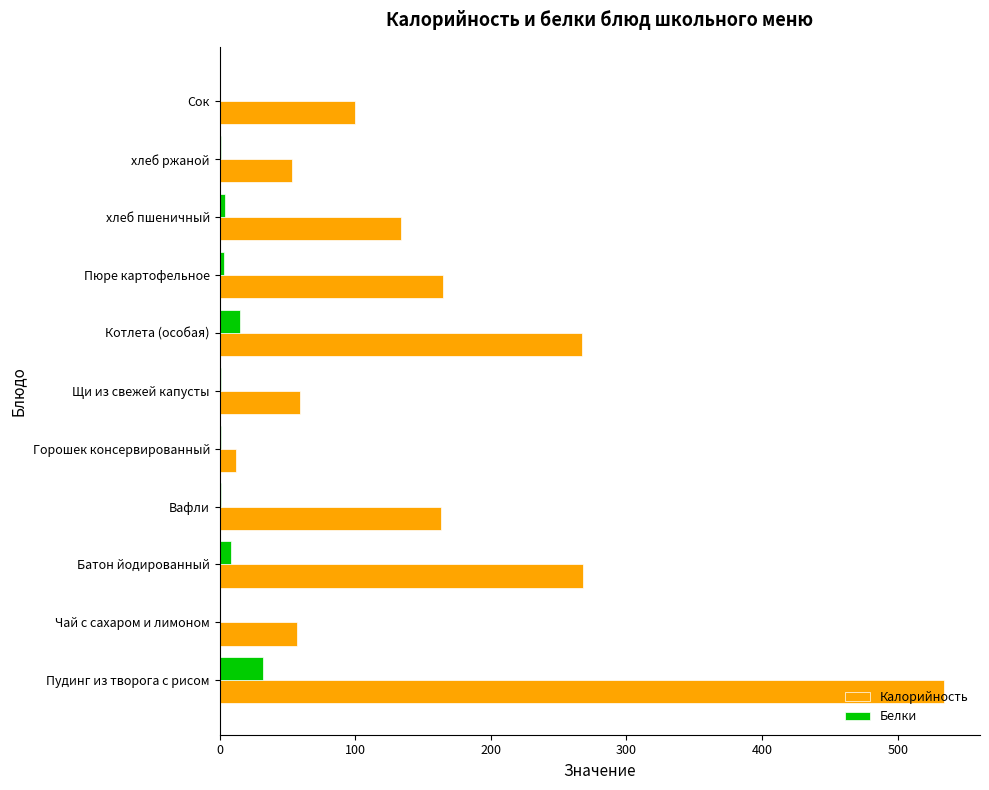

True or false: Калорийность has a value of 38 at Чай с сахаром и лимоном.

False